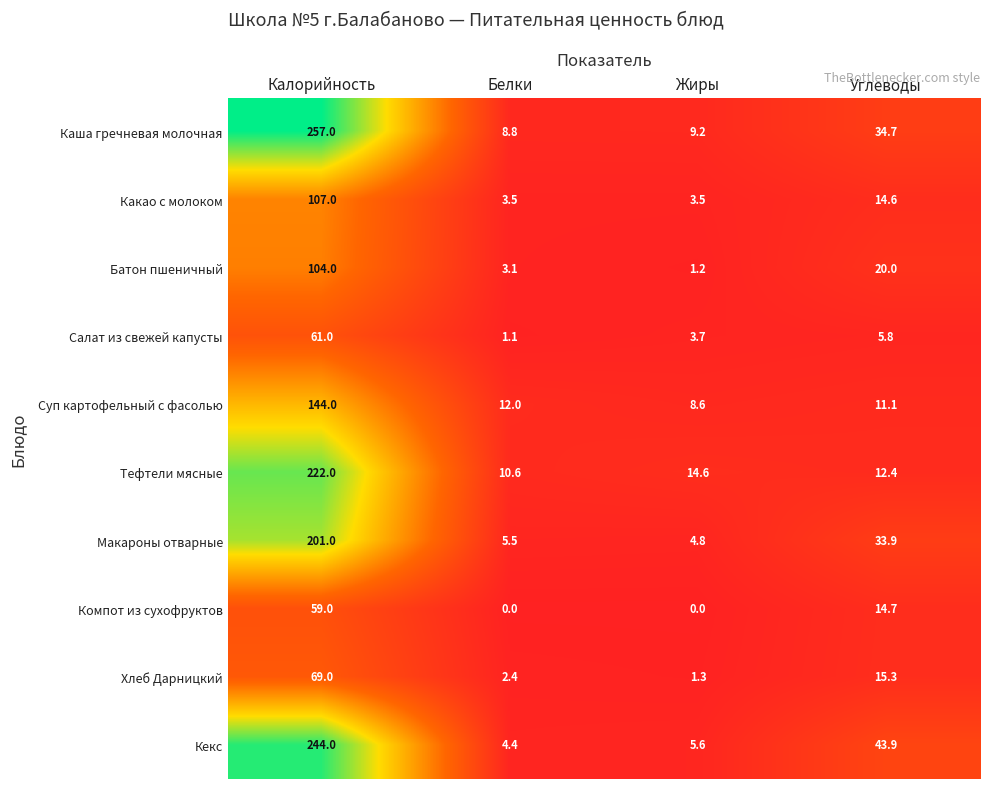

Which series has the largest range (max minus min)?

Каша гречневая молочная